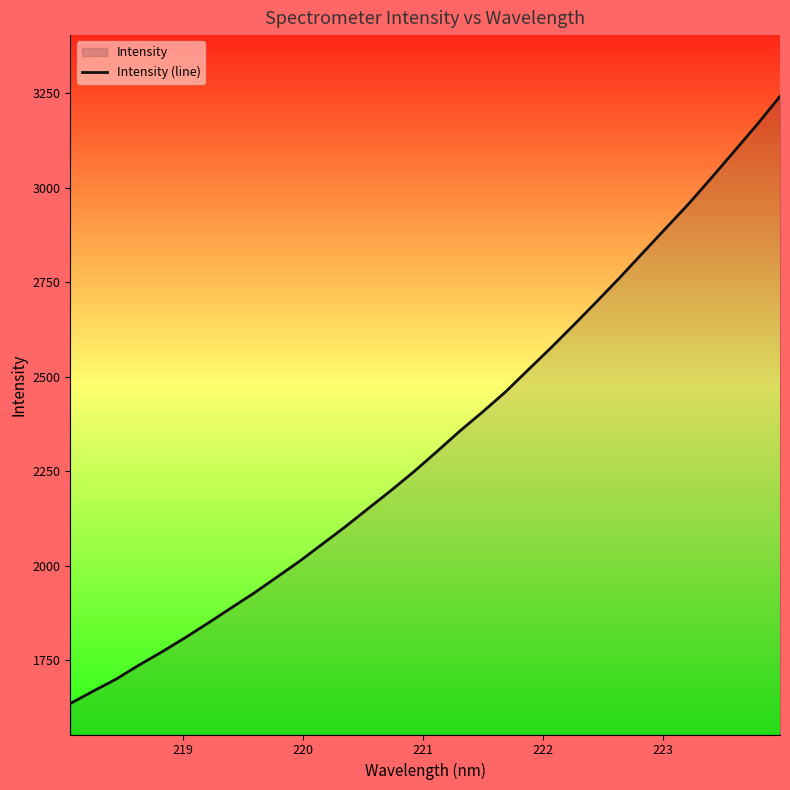

What is the sum of all values?

74651.6